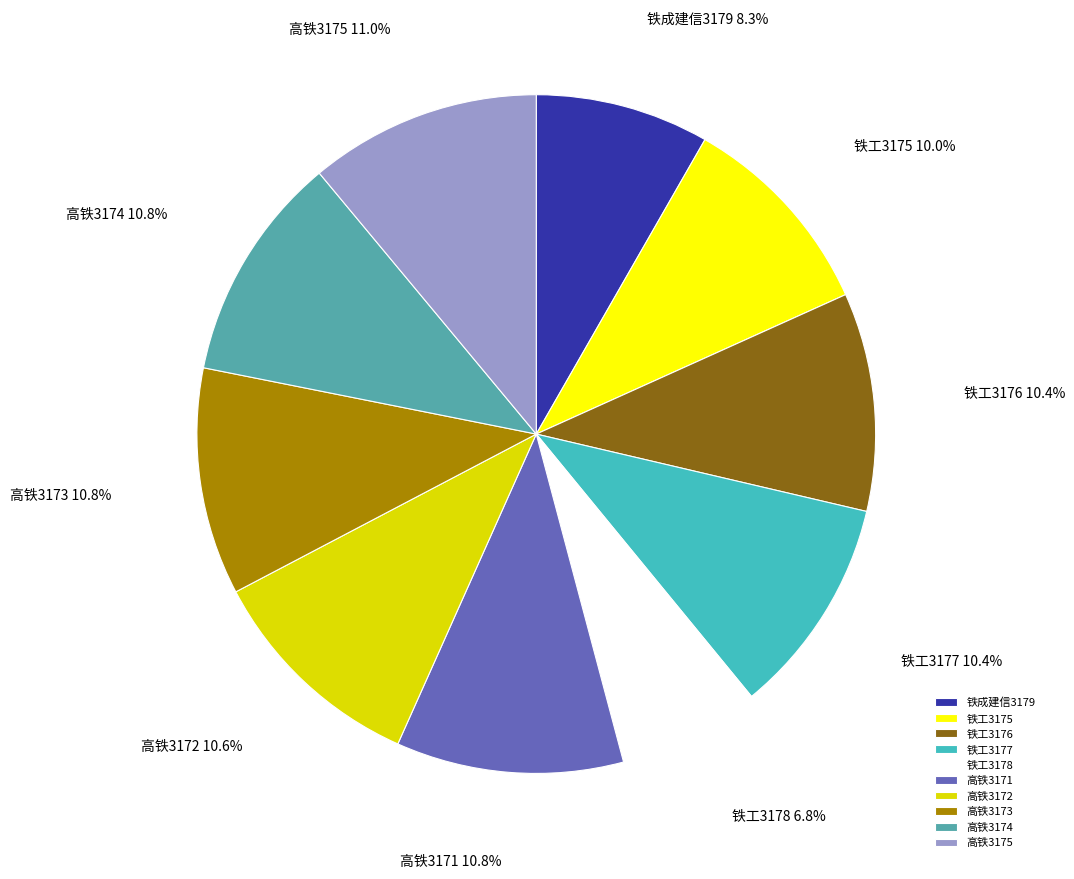

Approximately how many times larger is the value at 铁工3178 compared to 铁工3175?

0.7